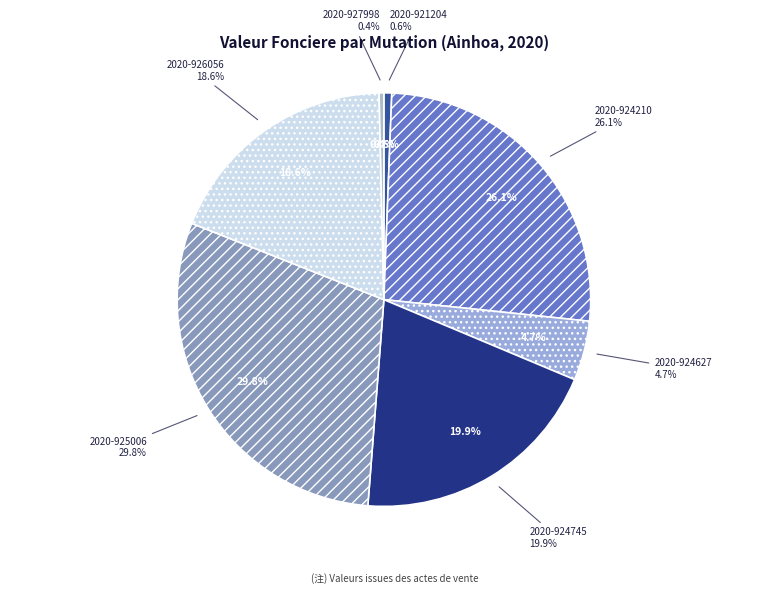

The 2020-926056 slice represents 29% of the pie. True or false?

False